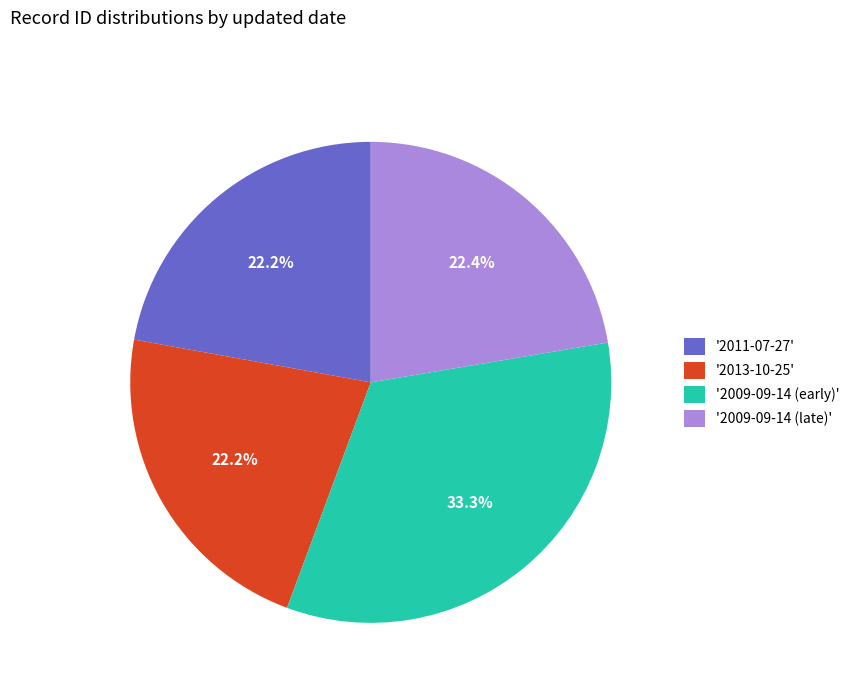

Which category has the biggest portion of the pie?

'2009-09-14 (early)'